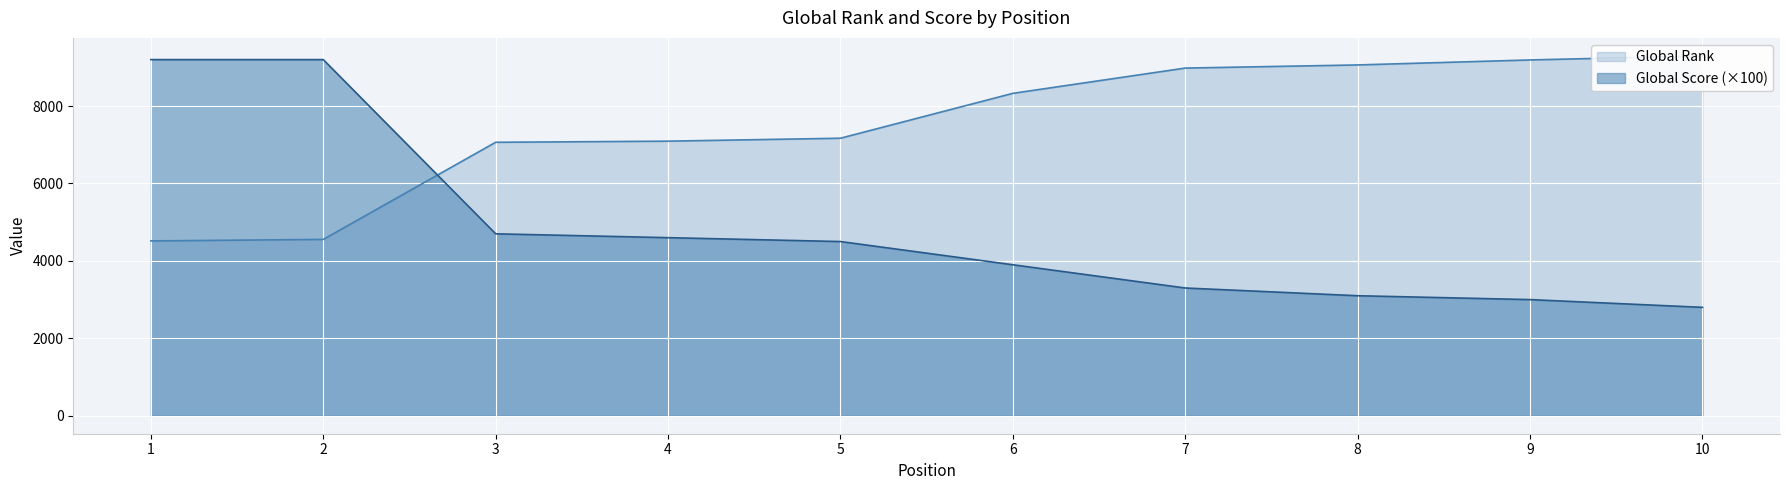

True or false: Global Score has more than 2 points higher than both neighbors.

False